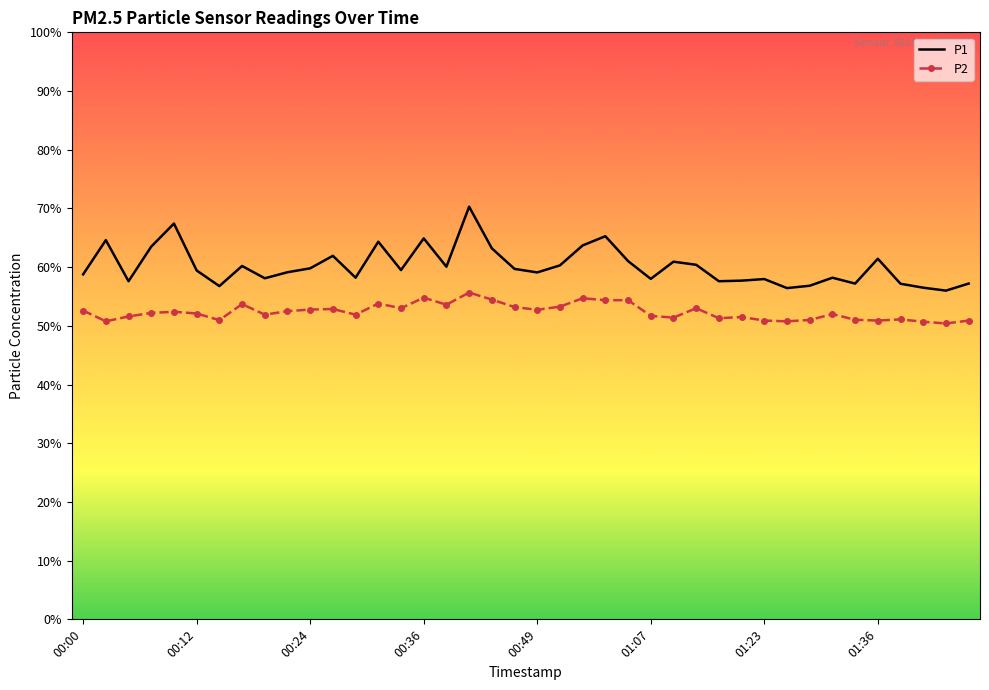

Which series has the widest spread of values?

P1